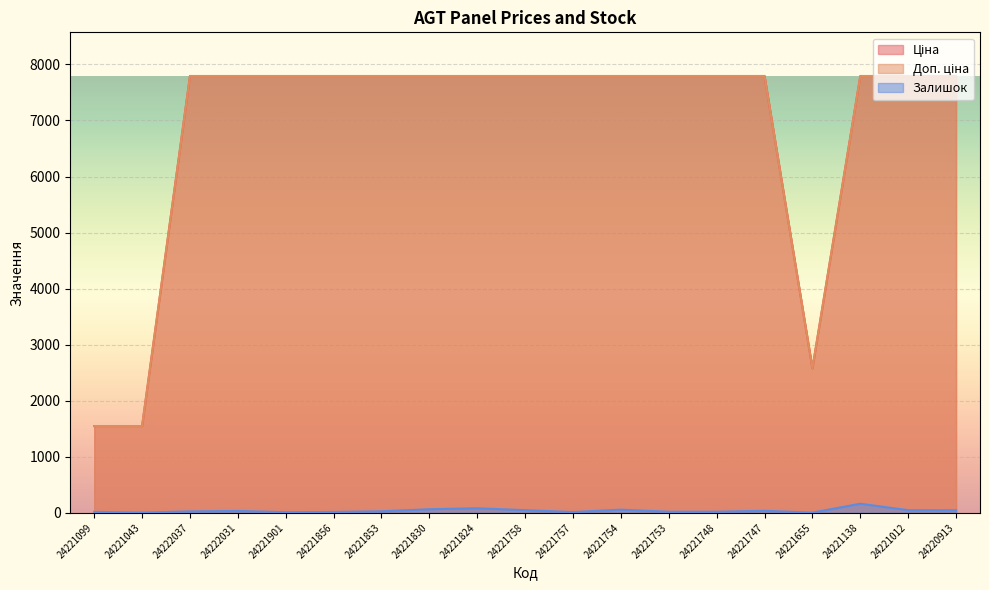

What is the maximum value for Ціна?

7792.9